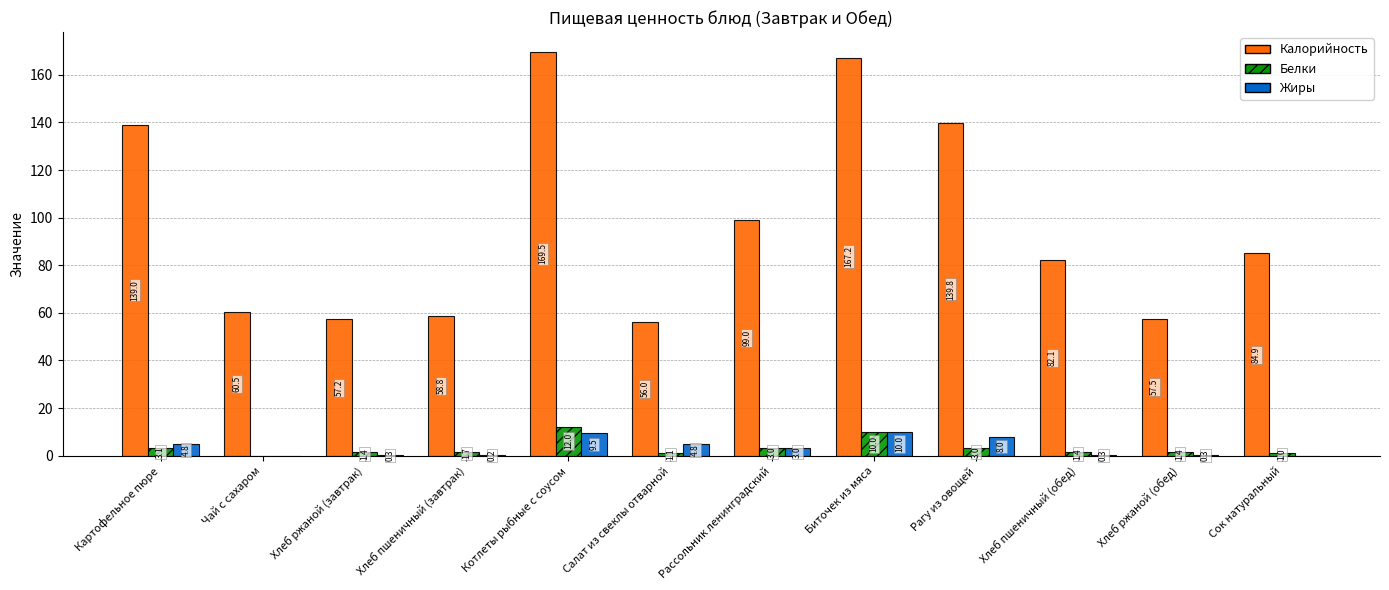

Which series has the largest total across all categories?

Калорийность